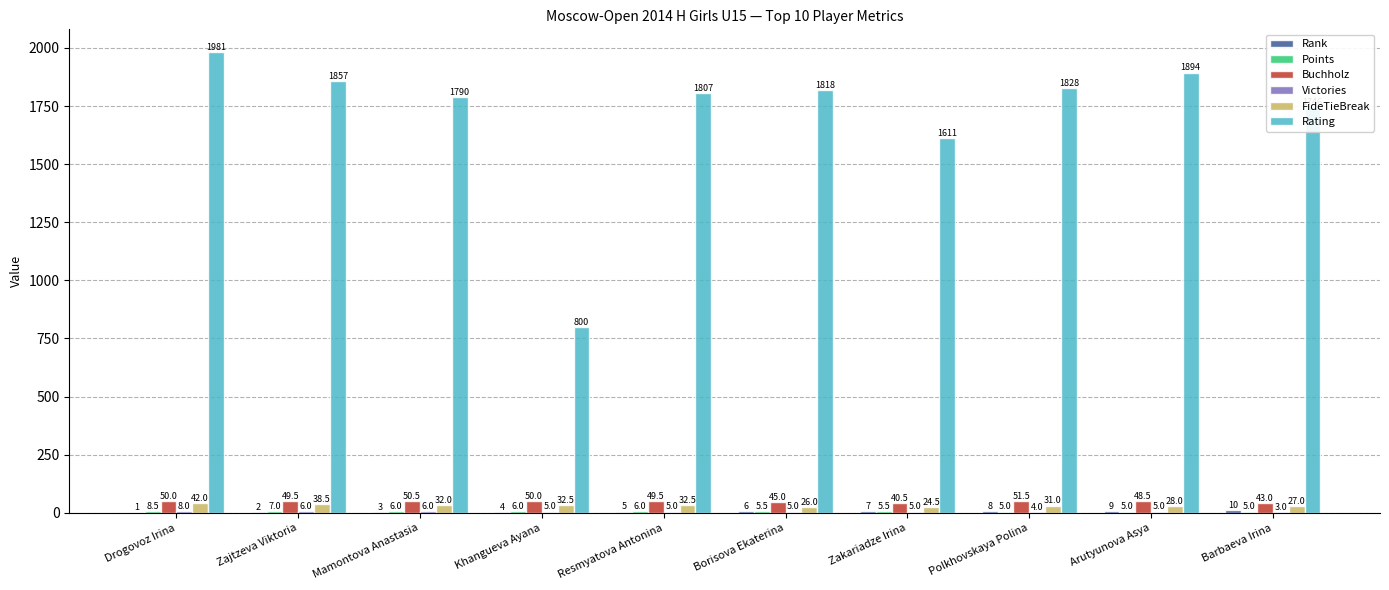

True or false: Rating has a value of 1746.0 at Barbaeva Irina.

True